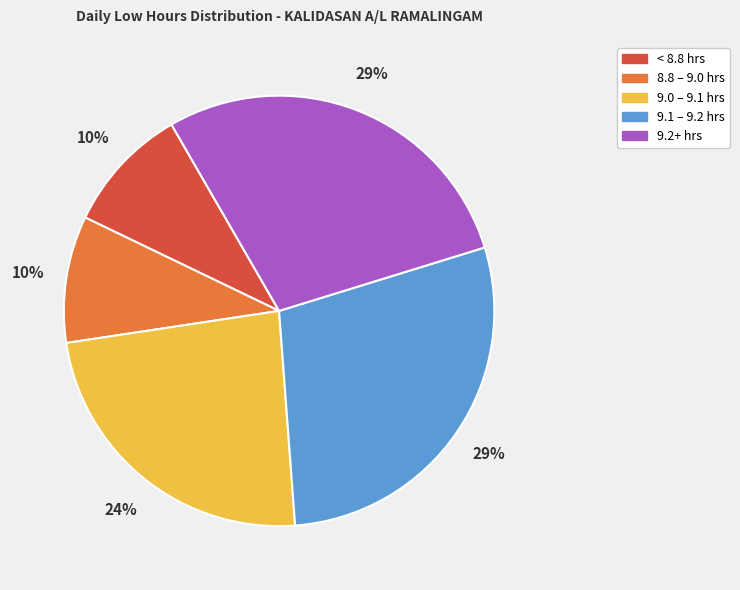

The 9.0 – 9.1 hrs slice represents 31% of the pie. True or false?

False